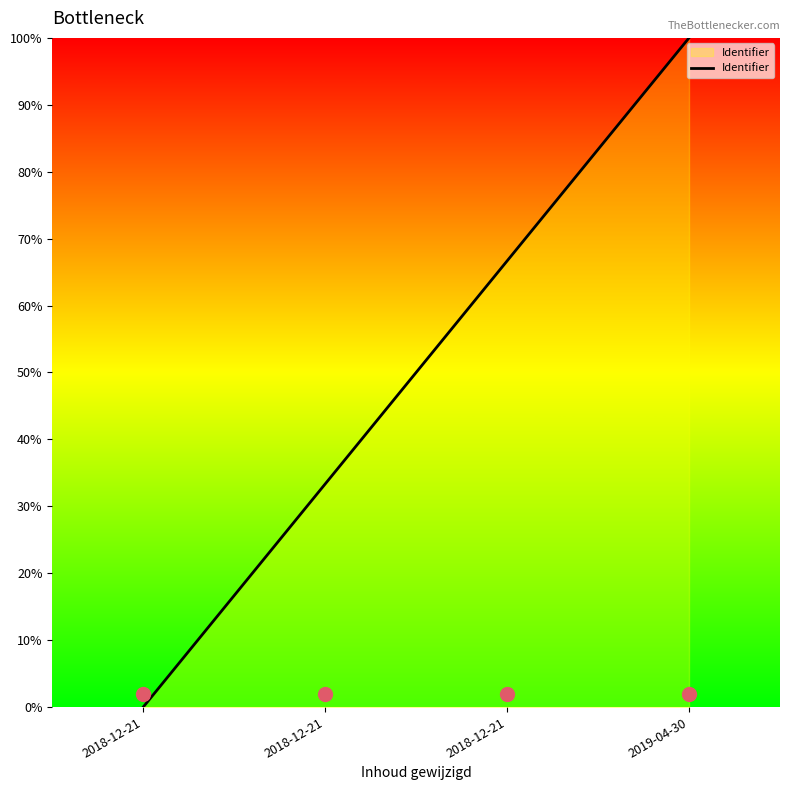

What is the change in value from 2018-12-21 to 2019-04-30?

+66.7